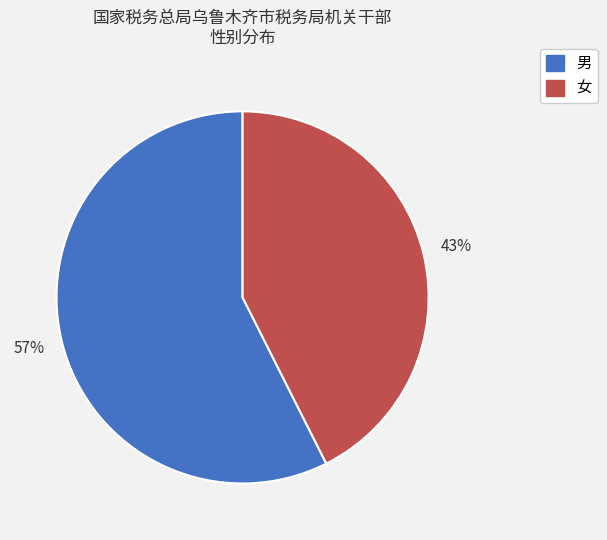

To the nearest percent, what is the average slice percentage?

50%